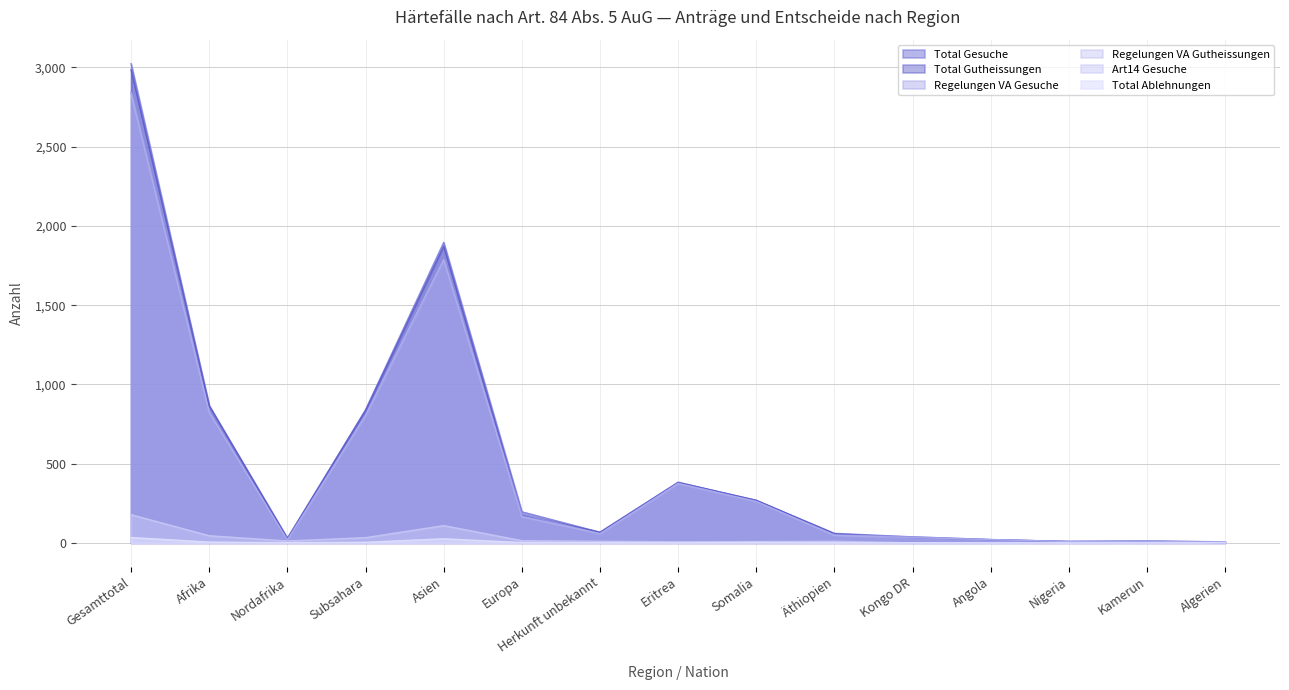

Read the Total Gesuche value at Europa.

196